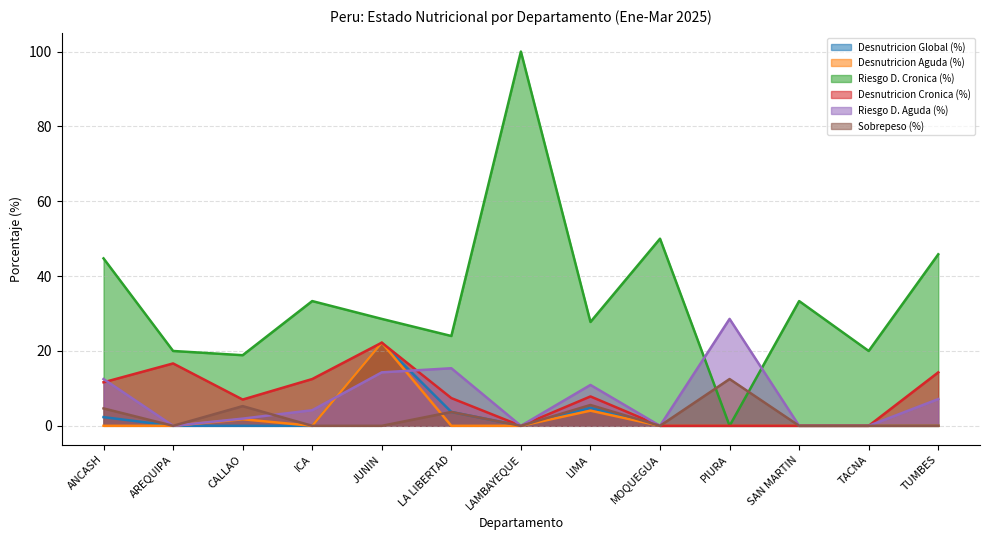

What is the difference between the Riesgo D. Aguda (%) values at JUNIN and ICA?

10.1